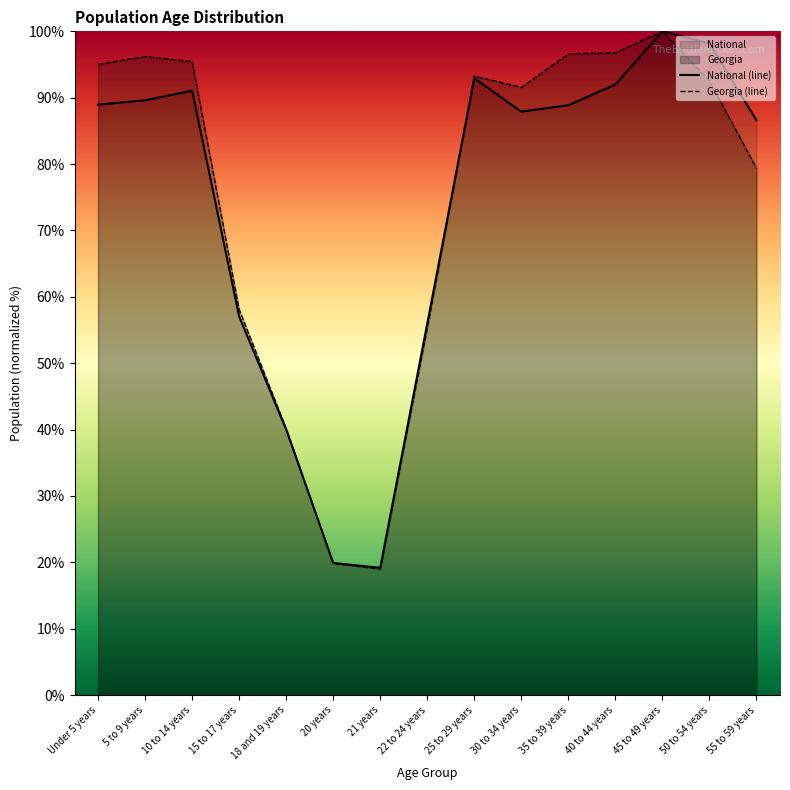

True or false: National (line) has more than 2 interior local peaks.

True